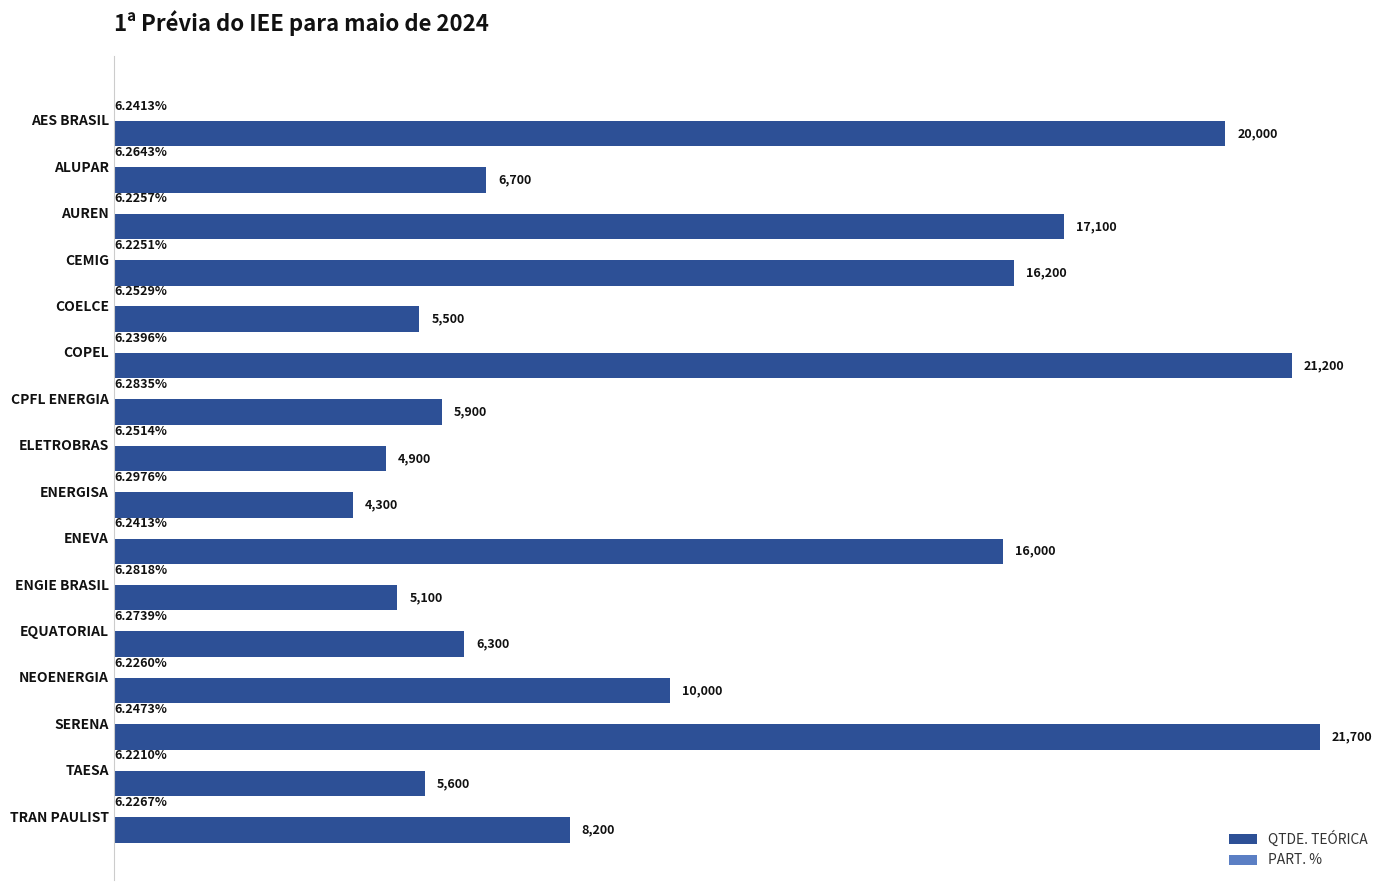

At which category does the chart reach its peak across all series?

SERENA